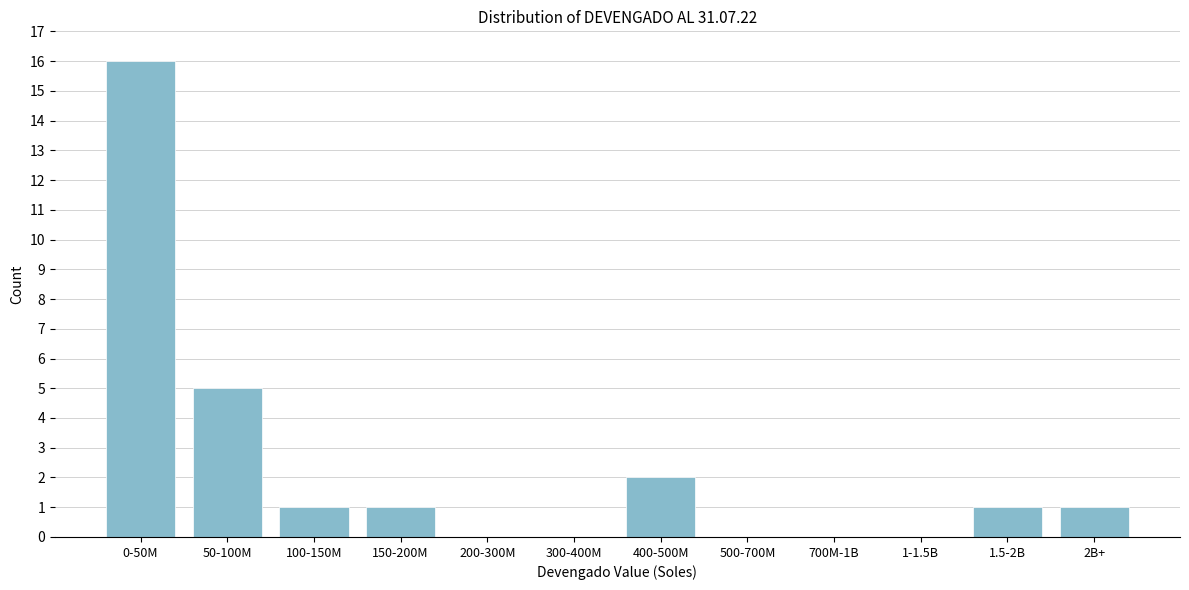

Reading left to right, list all the values displayed in this chart.

0-50M=16	50-100M=5	100-150M=1	150-200M=1	200-300M=0	300-400M=0	400-500M=2	500-700M=0	700M-1B=0	1-1.5B=0	1.5-2B=1	2B+=1